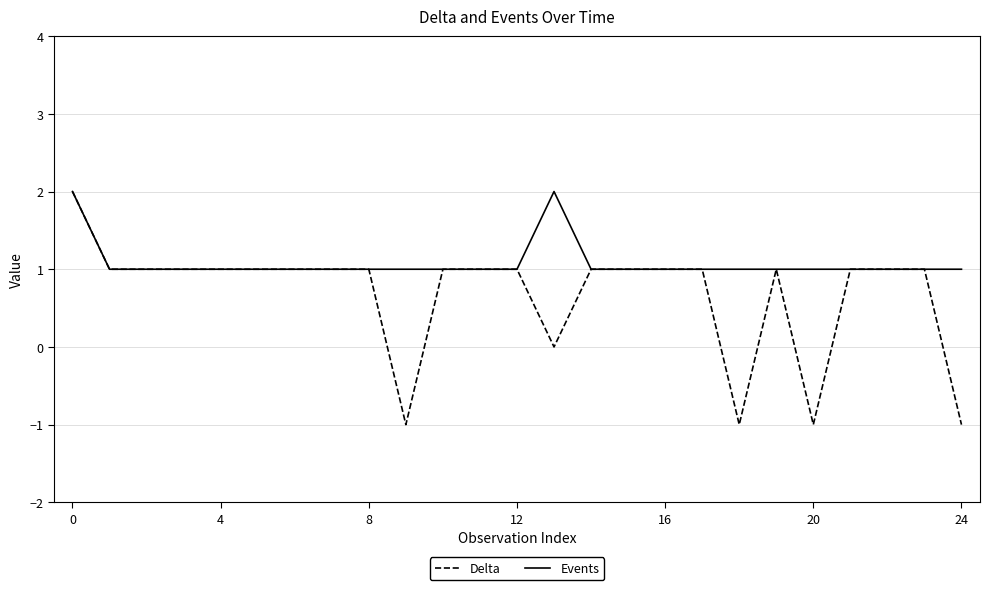

What is the sum of all Events values?

27